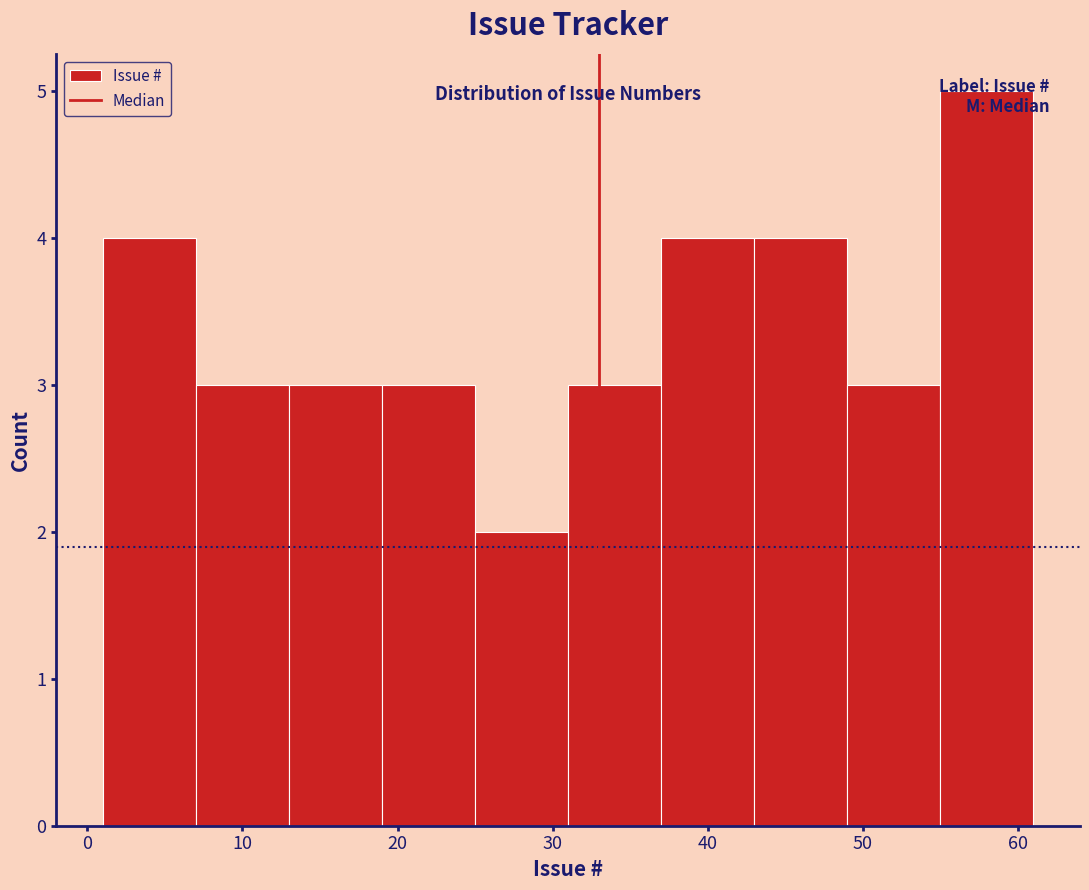

Which range on the x-axis has the tallest bar?

55 to 61